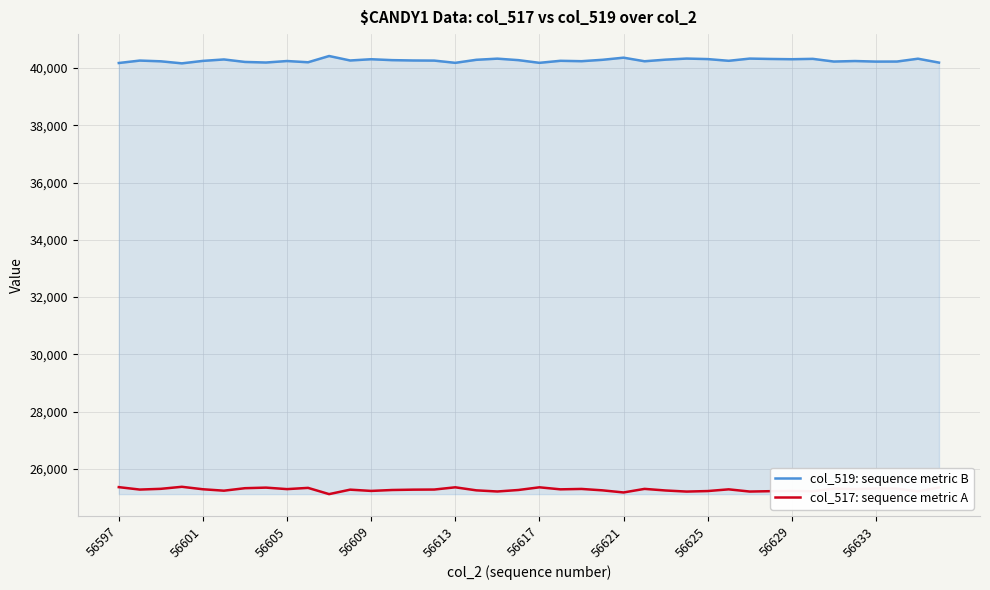

True or false: col_517: sequence metric A and col_519: sequence metric B cross at least once.

False